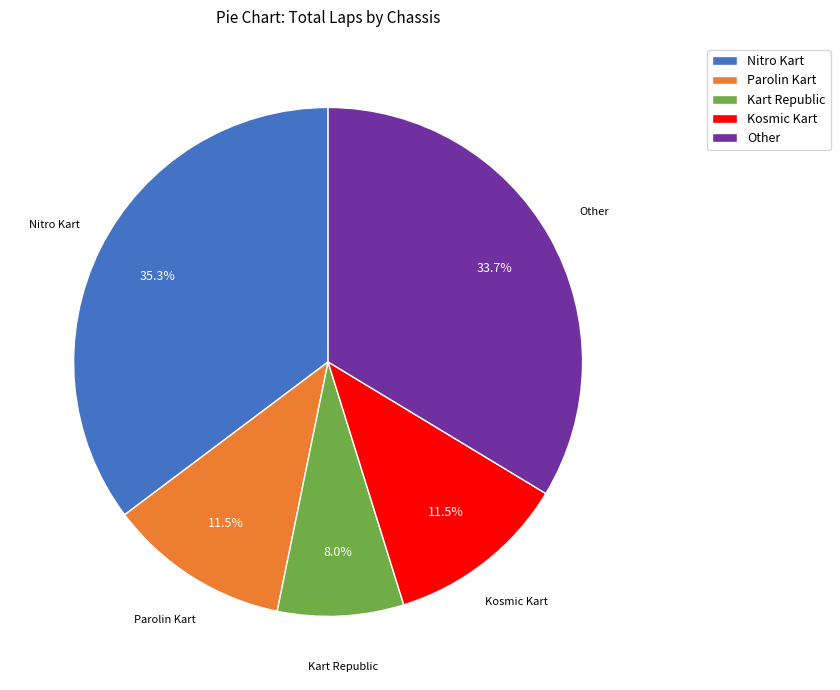

To the nearest percent, what is the difference between the largest and smallest slice percentages?

27%